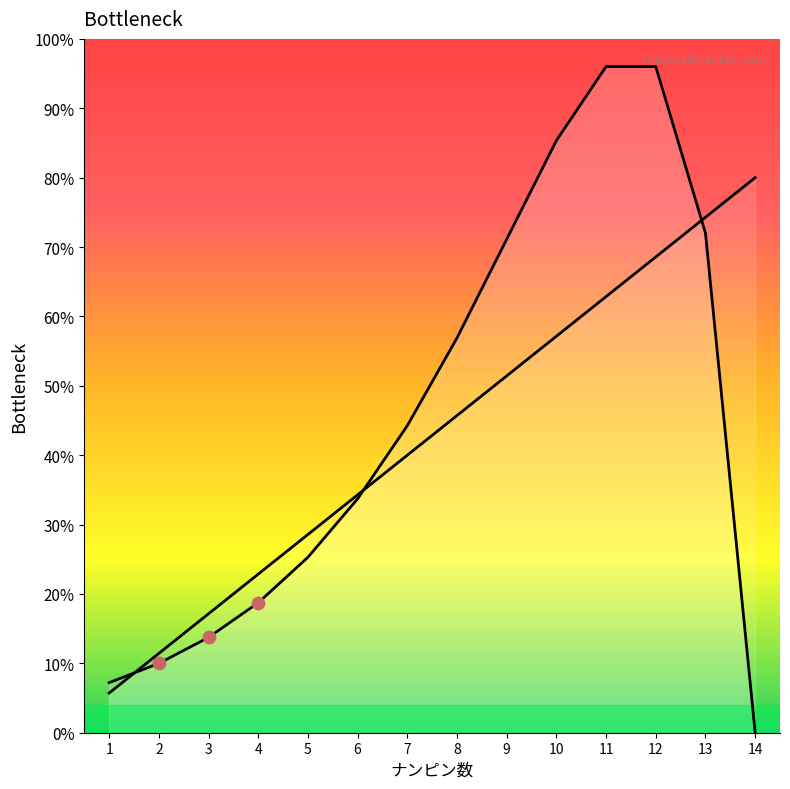

Which series has the widest spread of Y values?

含み損（最大ナンピン到達時点）